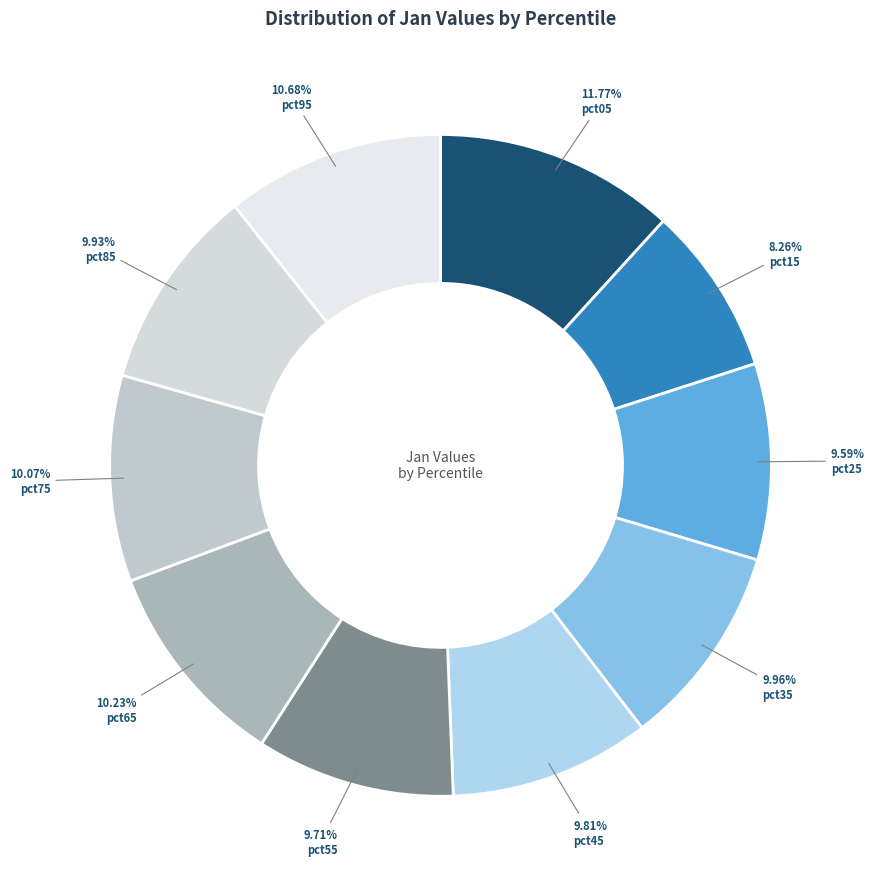

Count the number of slices in the pie.

10